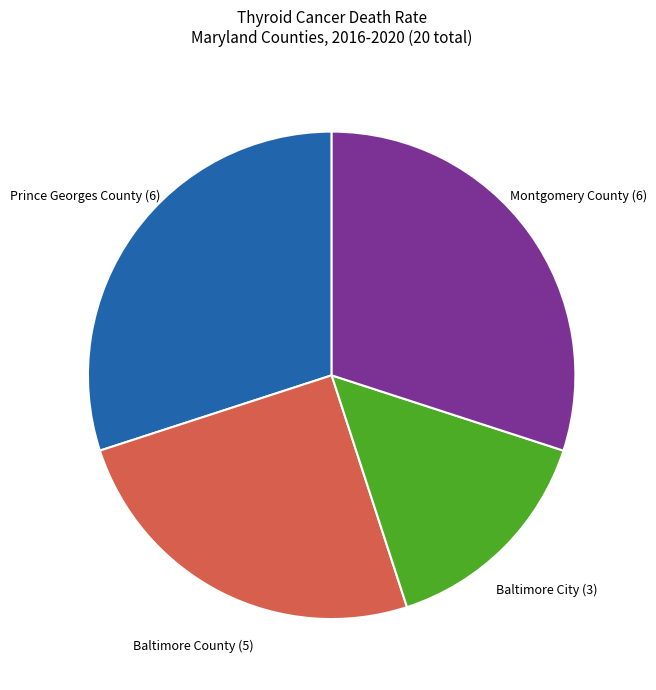

Combined, do Baltimore County and Baltimore City account for over 50%?

No